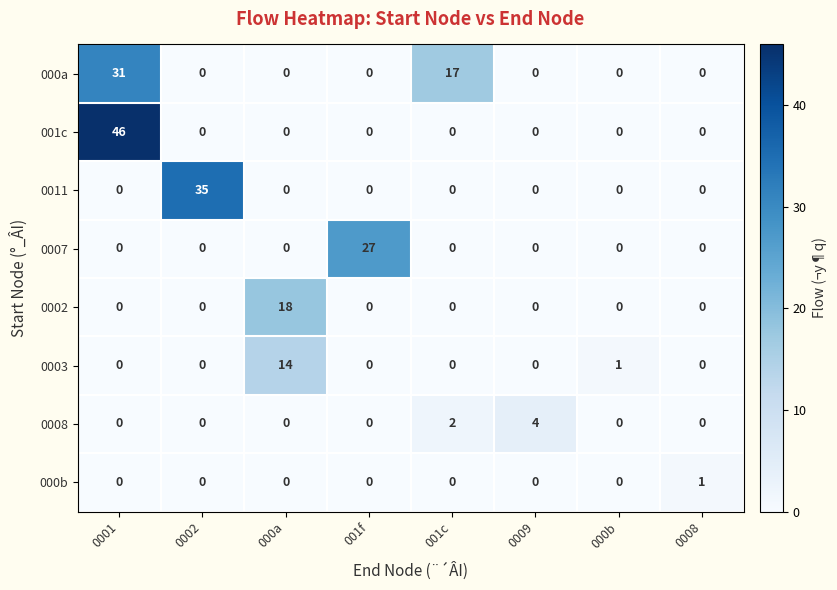

Which series changed the most between 0001 and 000b?

001c